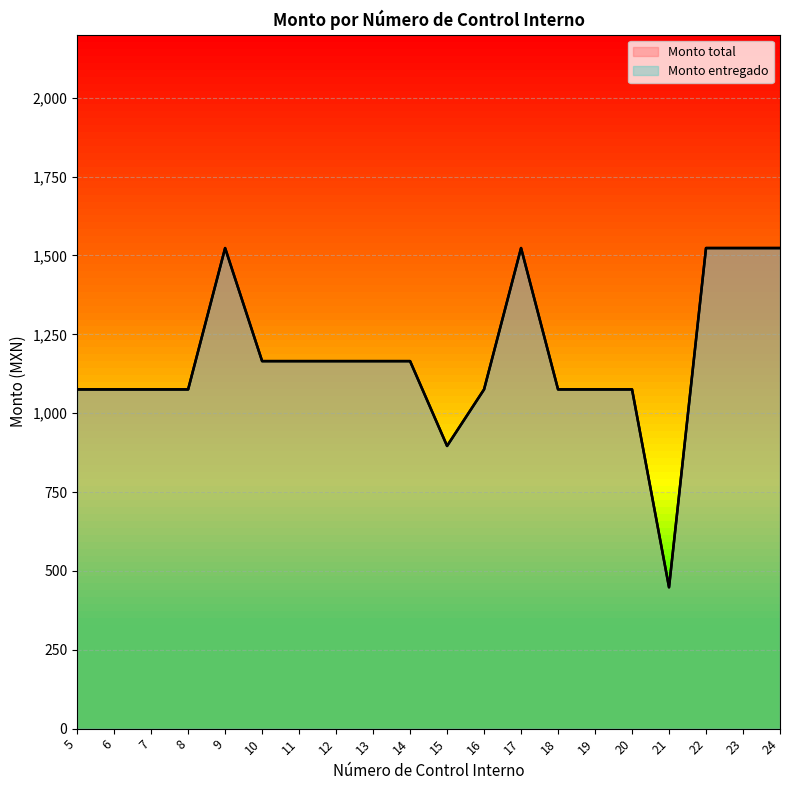

Is it true that Monto entregado equals 448.1 at 21?

True